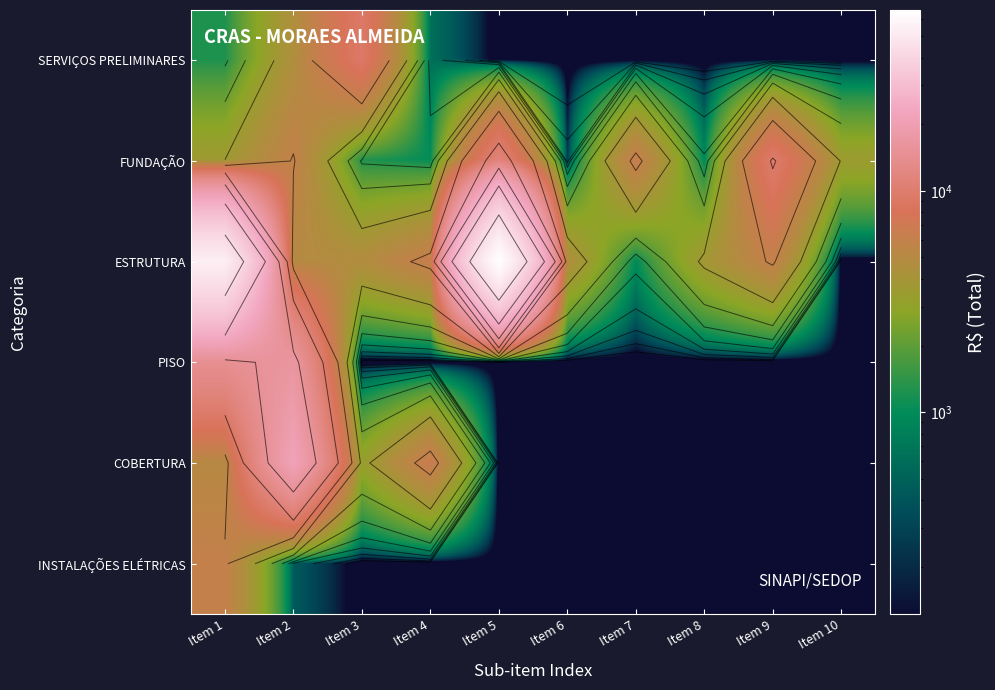

Which has a higher value, Item 5 or Item 1?

Item 1